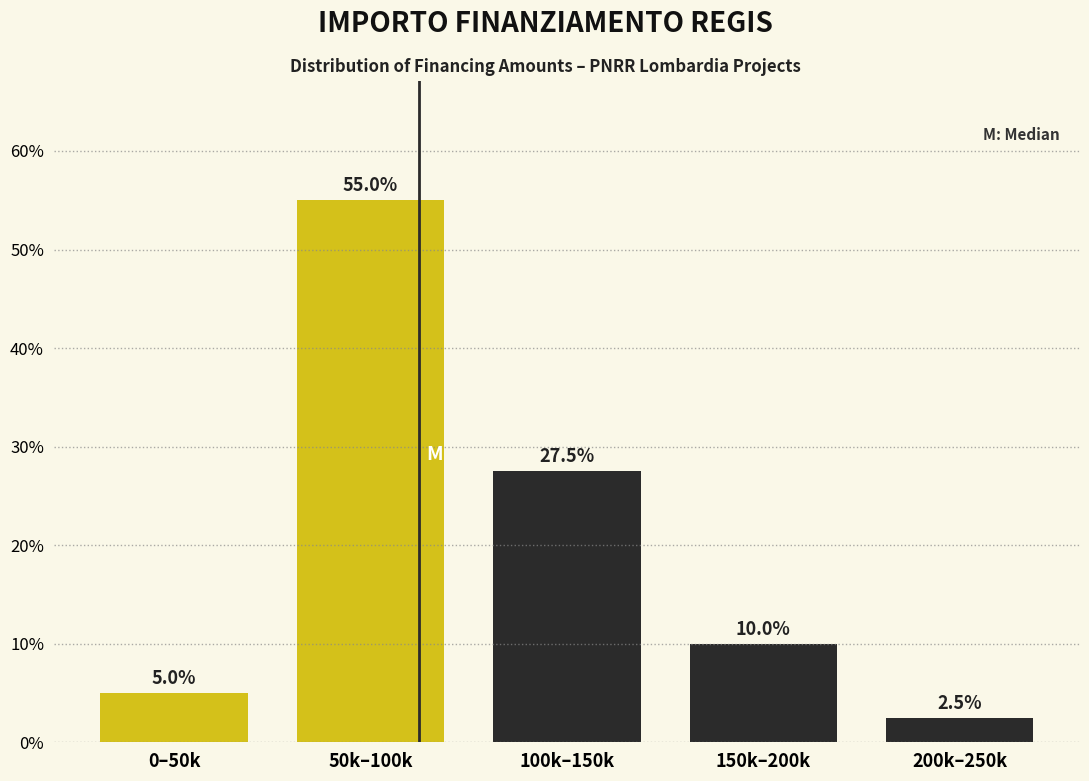

Reading right to left, what are all the values shown in this chart?

2.5	10.0	27.5	55.0	5.0